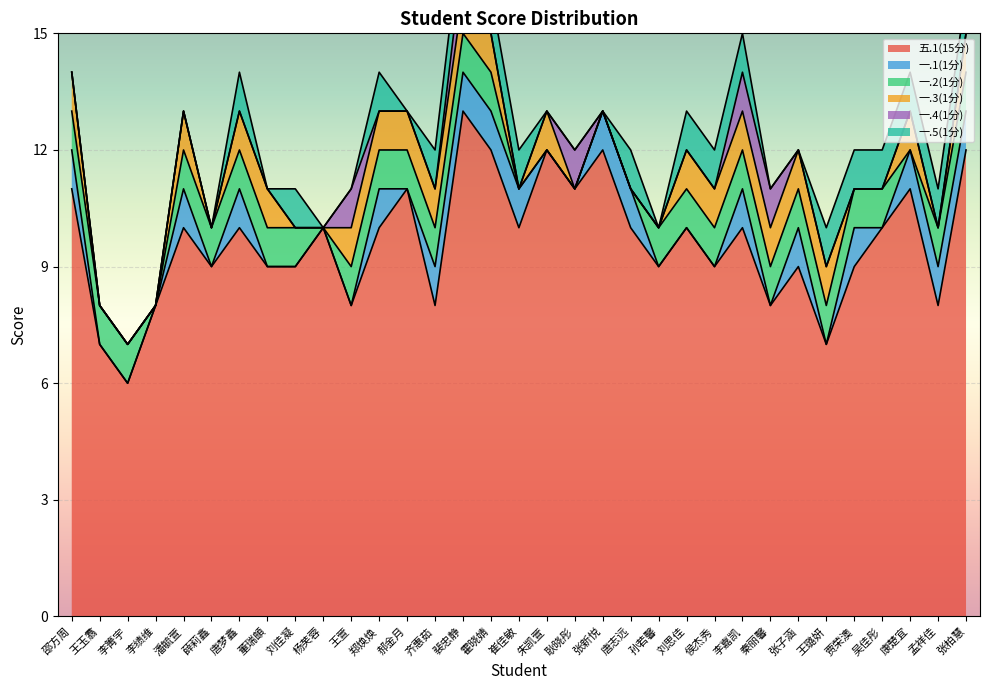

Is it true that 一.1(1分) equals 2 at 张子涵?

False